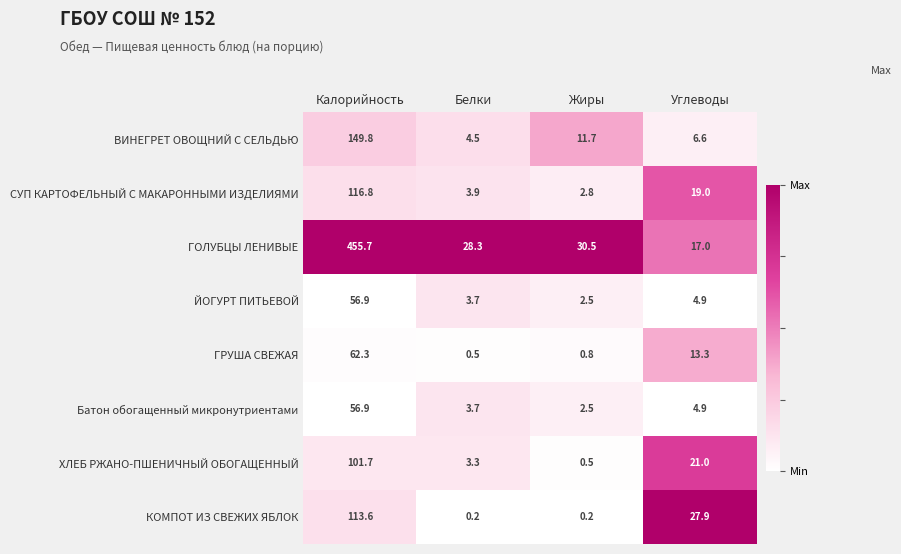

At which category does the chart reach its peak across all series?

Калорийность